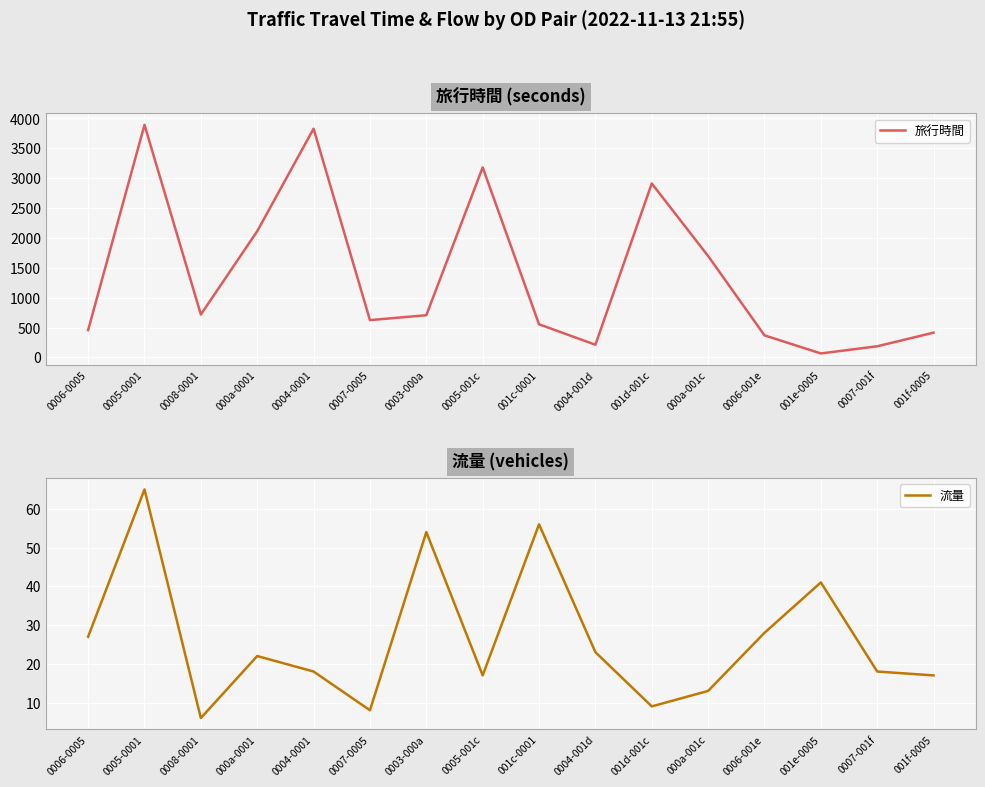

Rank the series at 001f-0005 from lowest to highest value.

流量, 旅行時間